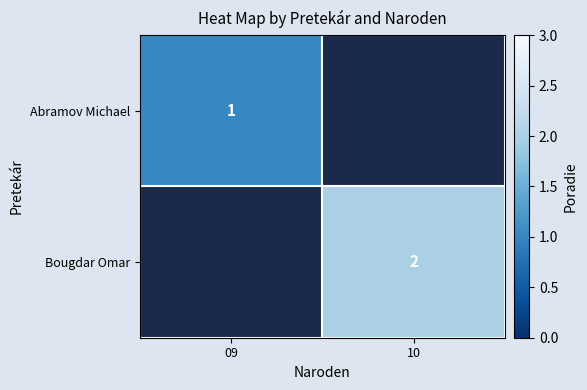

The Bougdar Omar series shows 3.6 at 10. True or false?

False